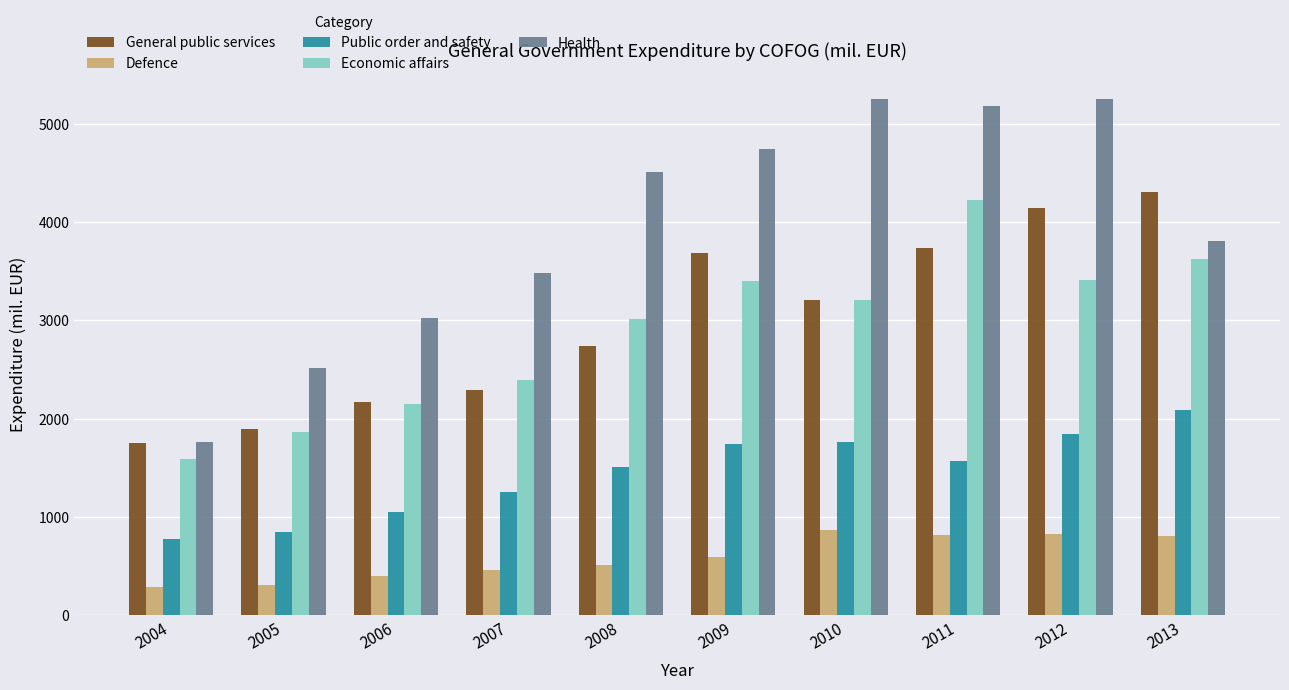

Which series has the largest total across all categories?

Health